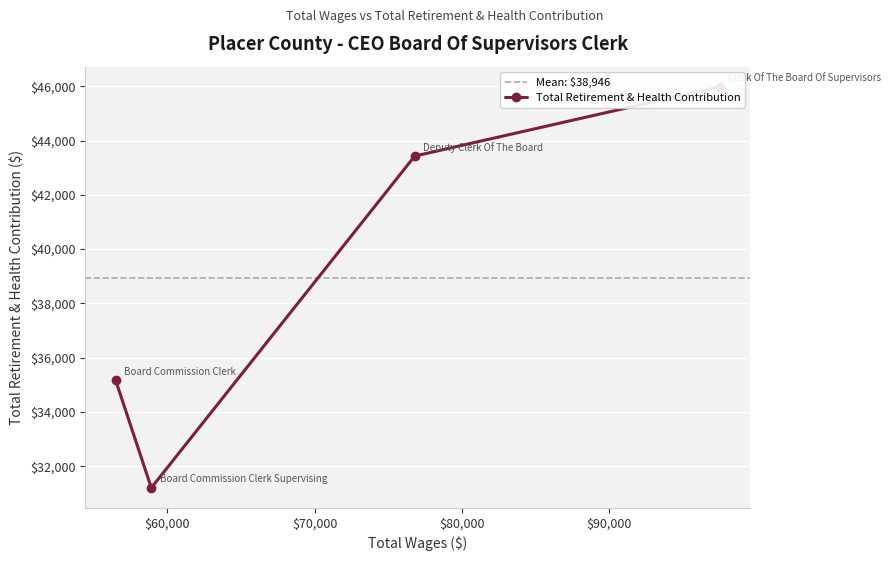

True or false: the data shows 24326 at 56486.0.

False